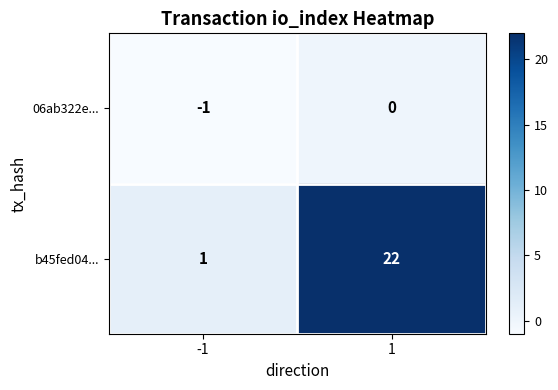

Reading left to right, what are all the values shown in this chart?

06ab322e...: -1	0
b45fed04...: 1	22